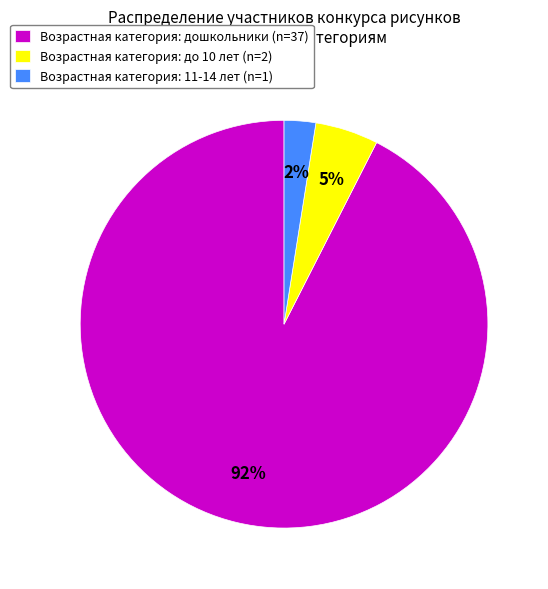

To the nearest percent, what is the average slice percentage?

33%